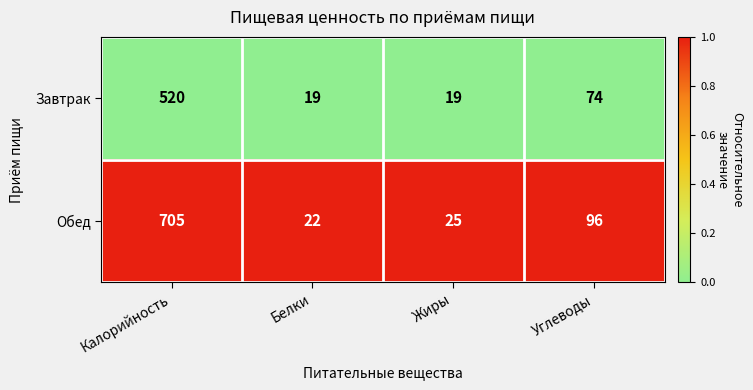

Which series has the largest range (max minus min)?

Обед